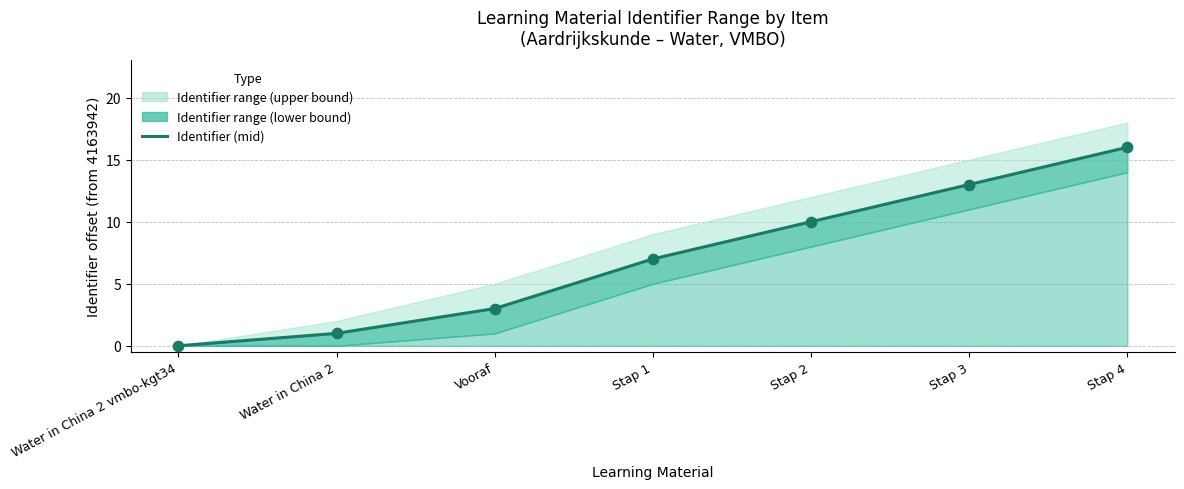

What is the change in value from Water in China 2 vmbo-kgt34 to Stap 2?

+10